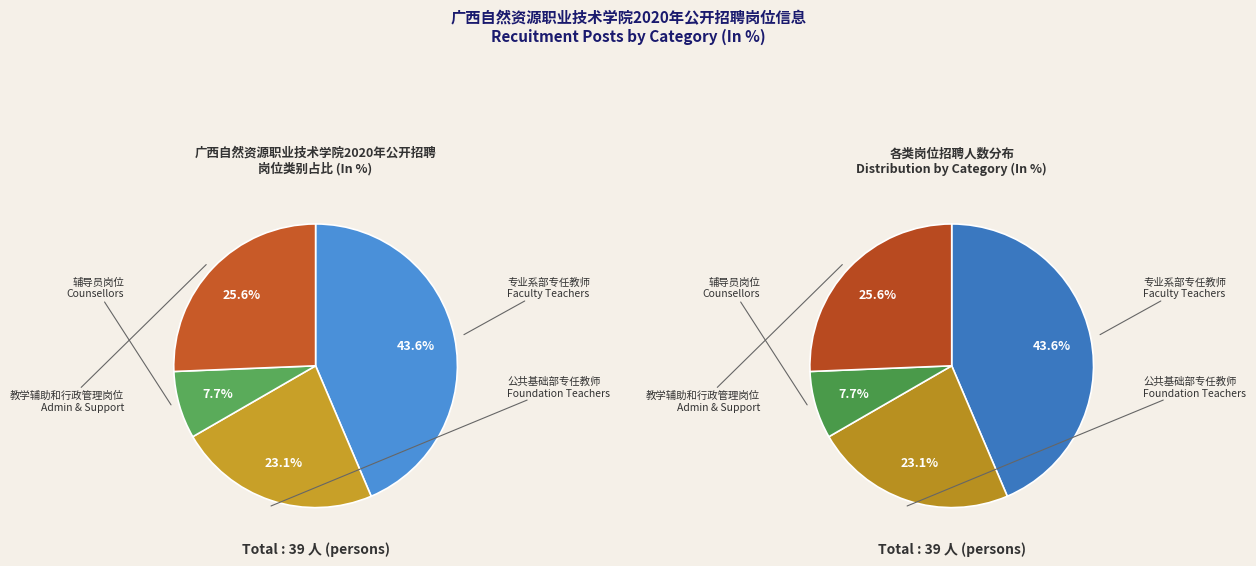

Do 公共基础部专任教师 and 教学辅助和行政管理岗位 together represent more than half of the pie?

No